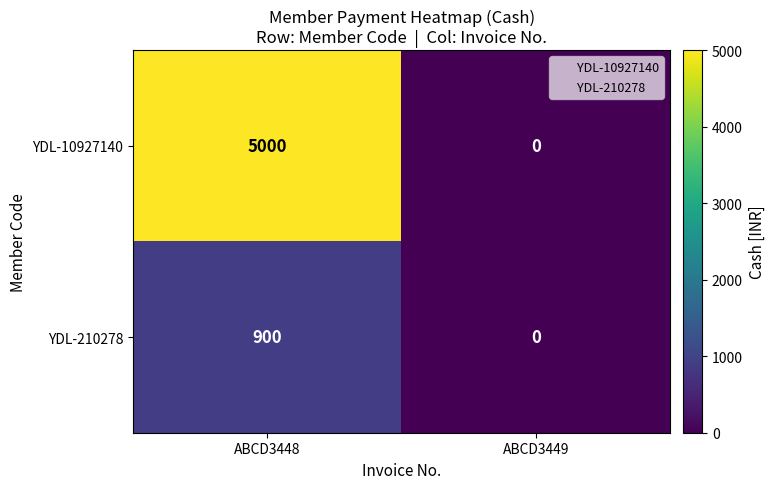

At which category is the sum across all series the highest?

ABCD3448